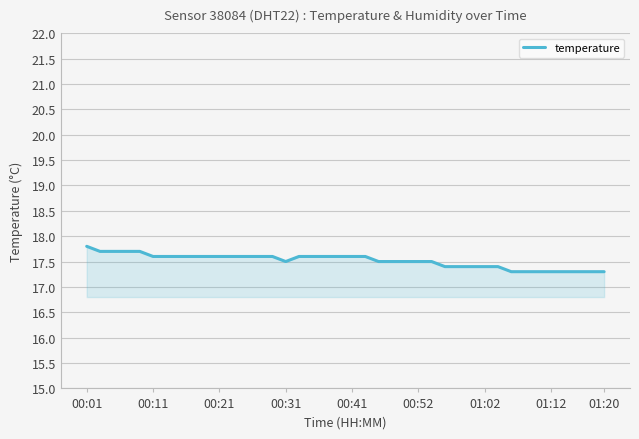

What is the difference between the maximum and minimum values?

0.5